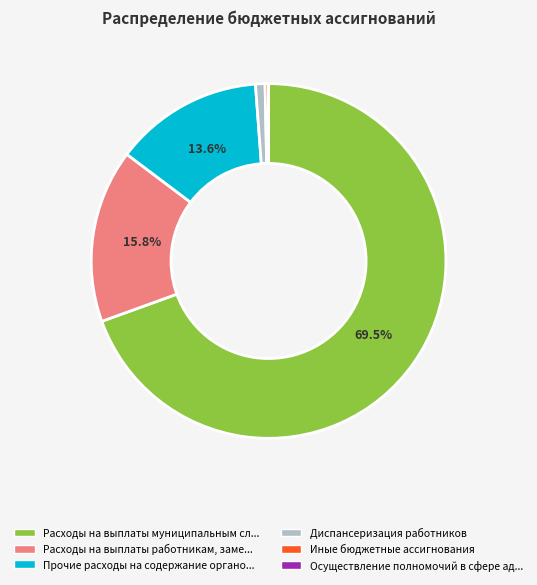

Is there a majority slice in this chart?

Yes